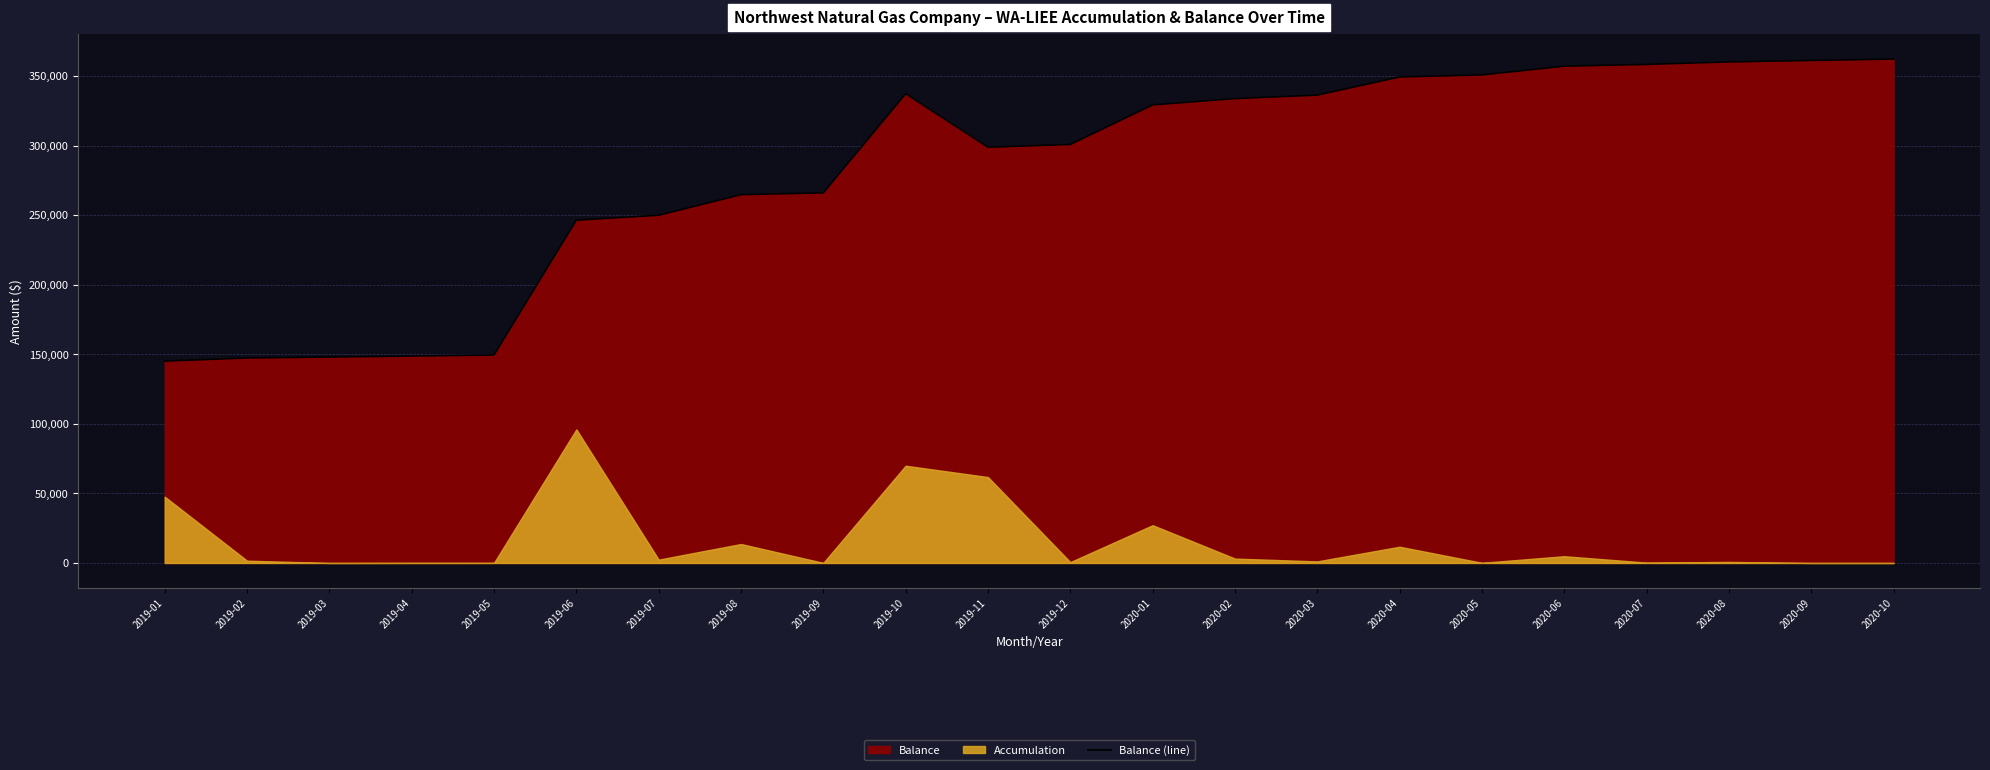

What is the average value?

281842.4